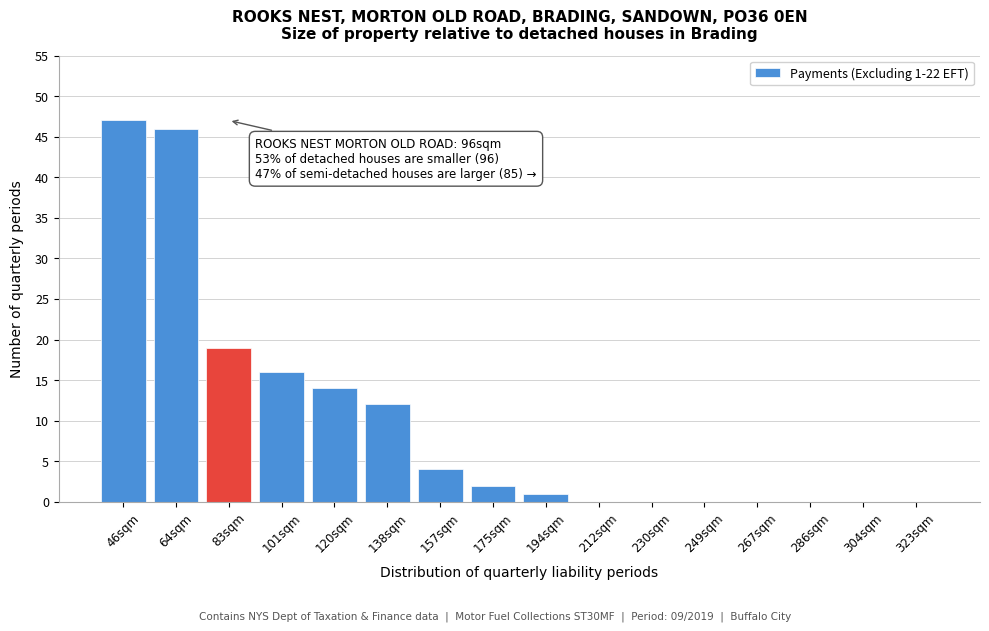

Reading right to left, what are all the values shown in this chart?

323sqm=0	304sqm=0	286sqm=0	267sqm=0	249sqm=0	230sqm=0	212sqm=0	194sqm=1	175sqm=2	157sqm=4	138sqm=12	120sqm=14	101sqm=16	83sqm=19	64sqm=46	46sqm=47